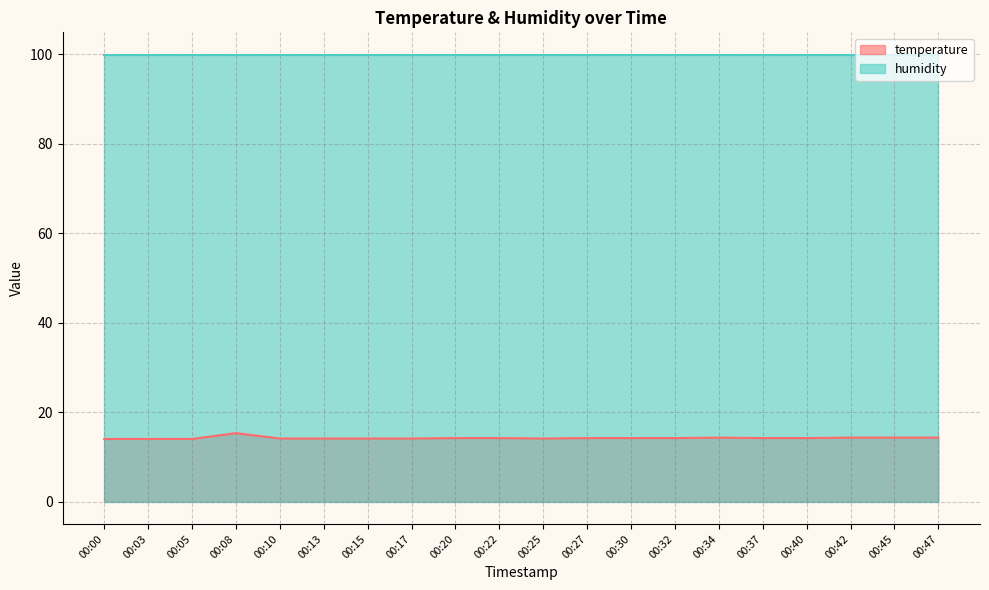

Which has a higher value, 00:03 or 00:42?

00:42